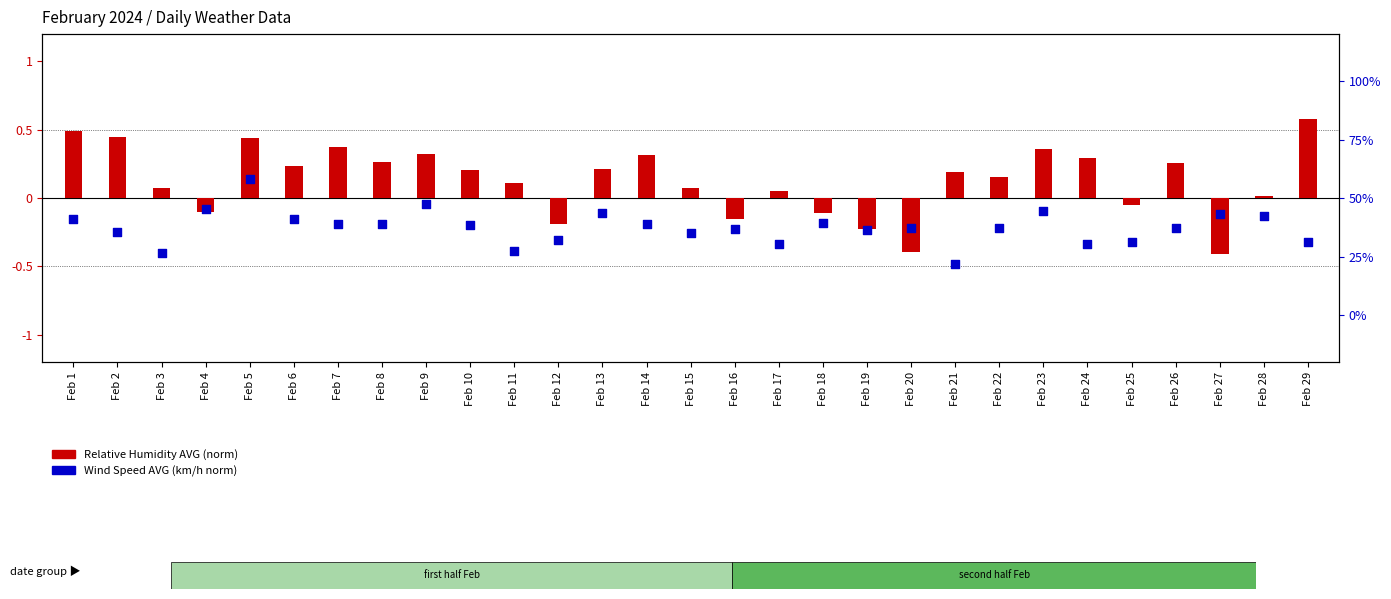

At which category is the sum across all series the highest?

Feb 5